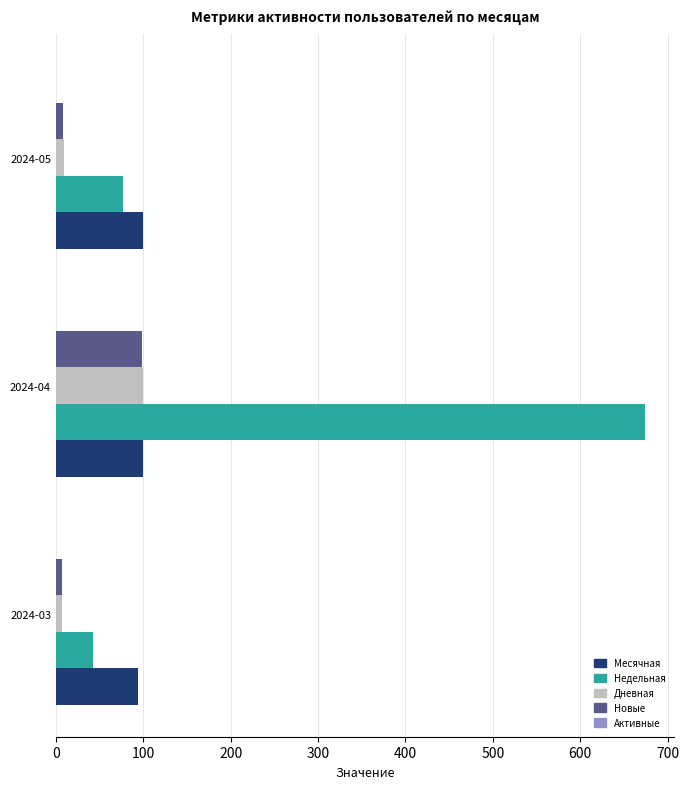

Which series has the largest range (max minus min)?

Недельная